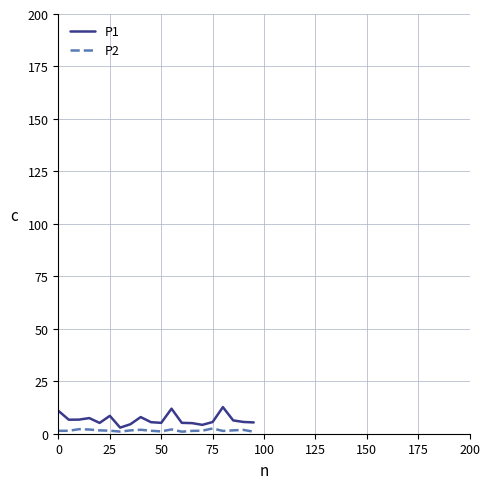

List the series in order of their peak value, lowest first.

P2, P1